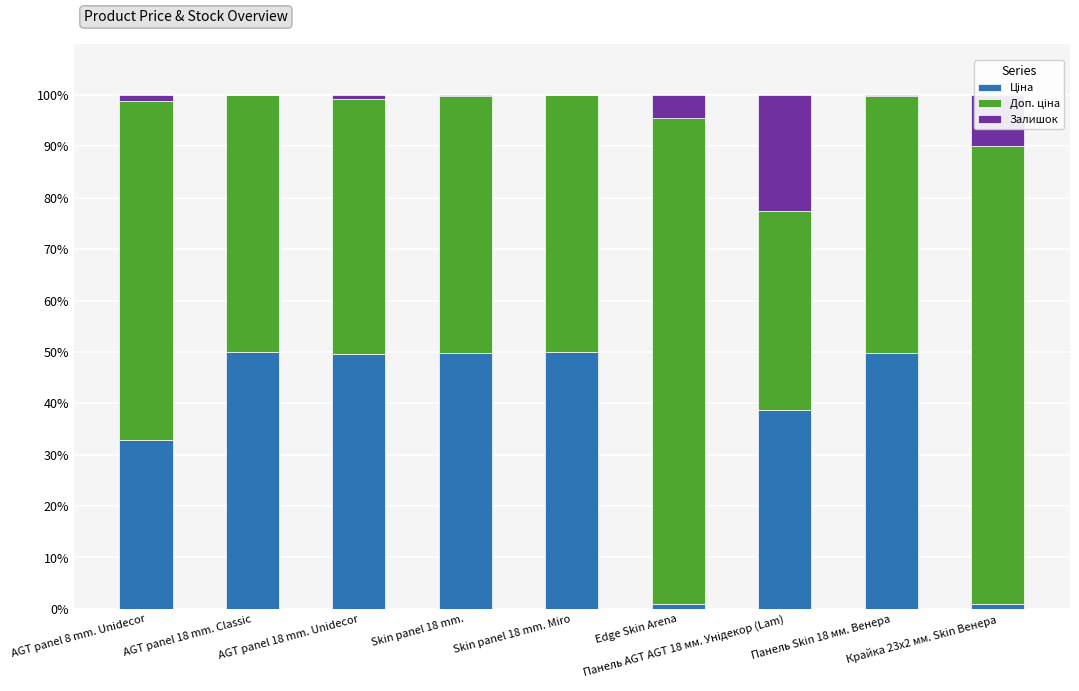

List the series in order of their peak value, highest first.

Доп. ціна, Ціна, Залишок